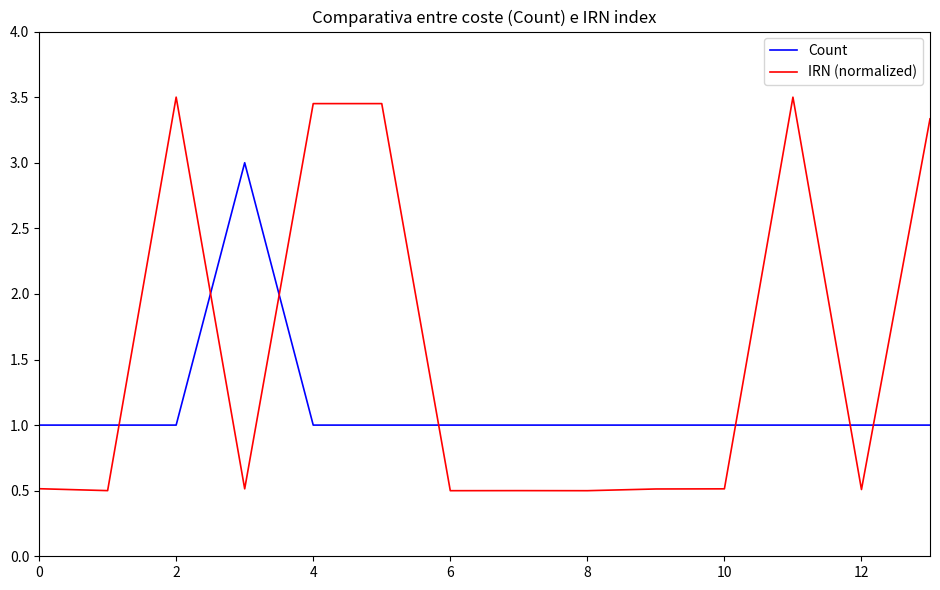

What is the average value of the Count series?

1.1